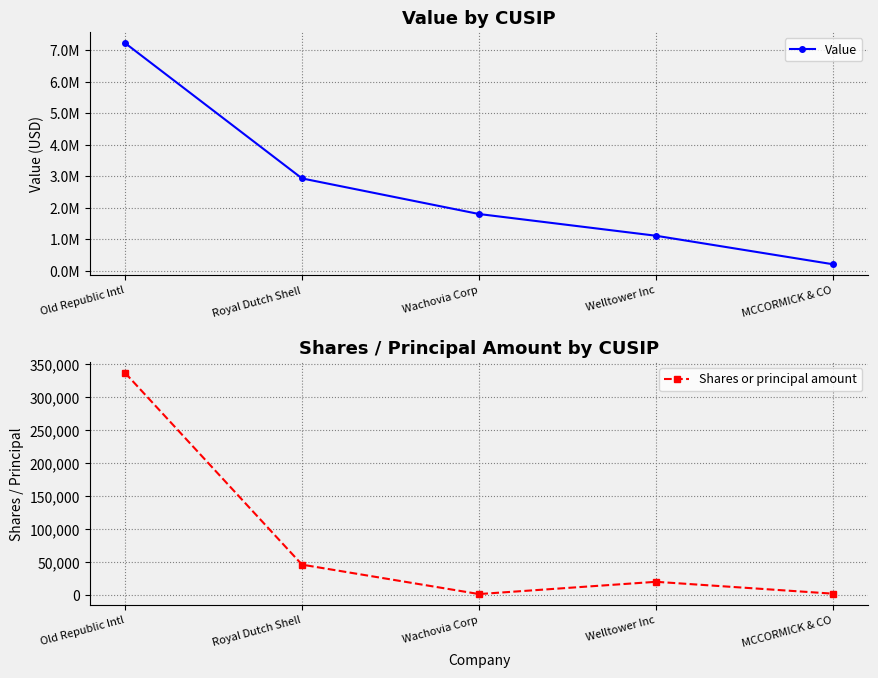

Where is Value nearest to the value 3720000?

Royal Dutch Shell